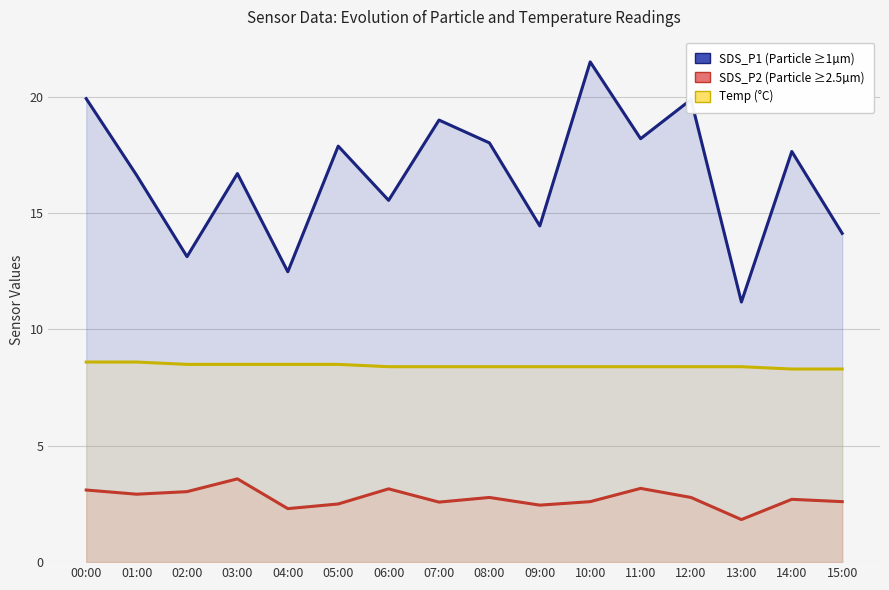

Is it true that SDS_P2 equals 3.0 at 02:00?

True